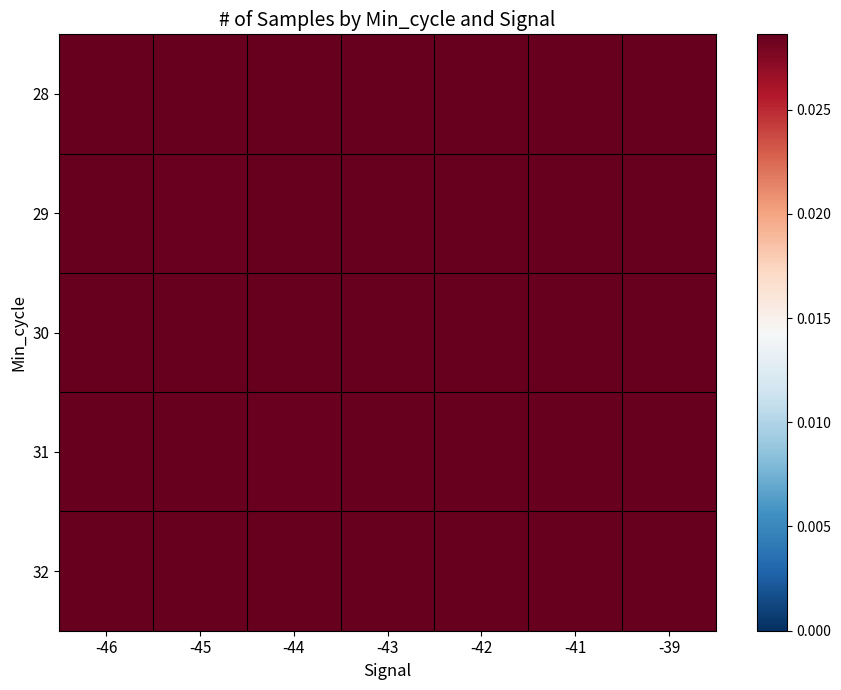

List the series in order of their peak value, highest first.

28, 32, 31, 30, 29